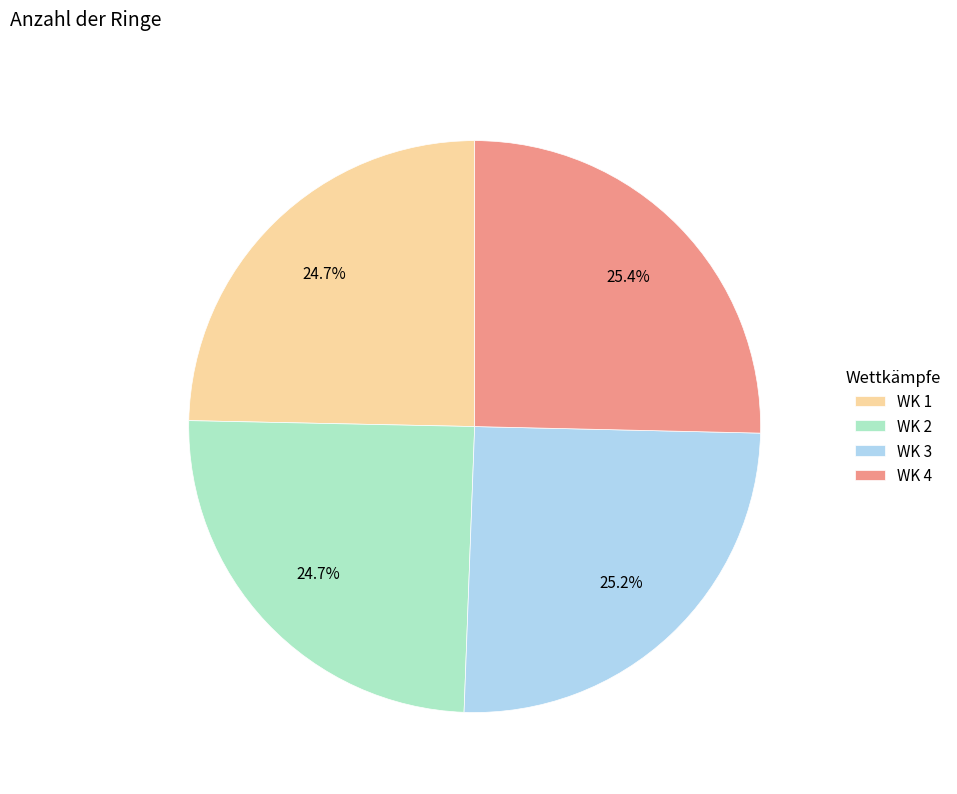

The WK 3 slice represents 20% of the pie. True or false?

False